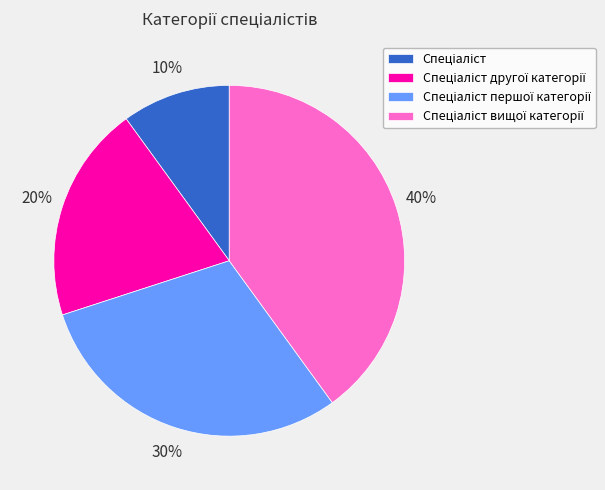

To the nearest percent, what is the difference between the largest and smallest slice percentages?

30%